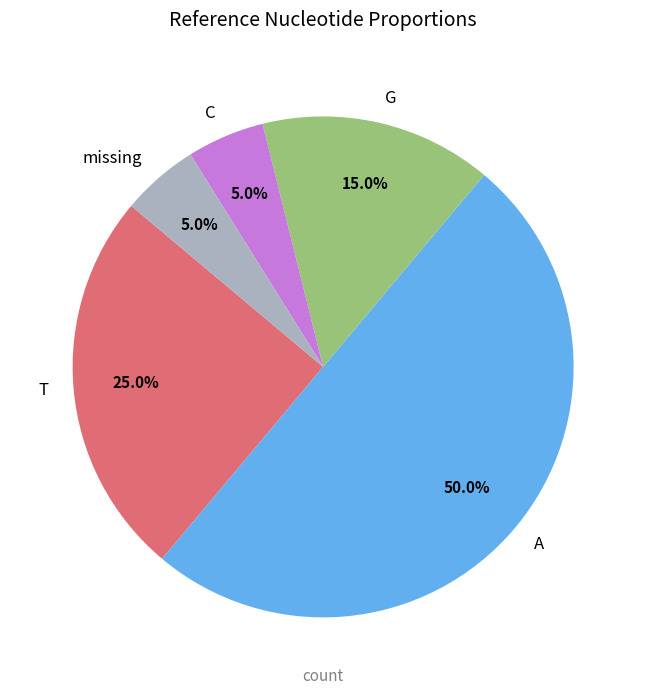

To the nearest percent, what is the average slice percentage?

20%